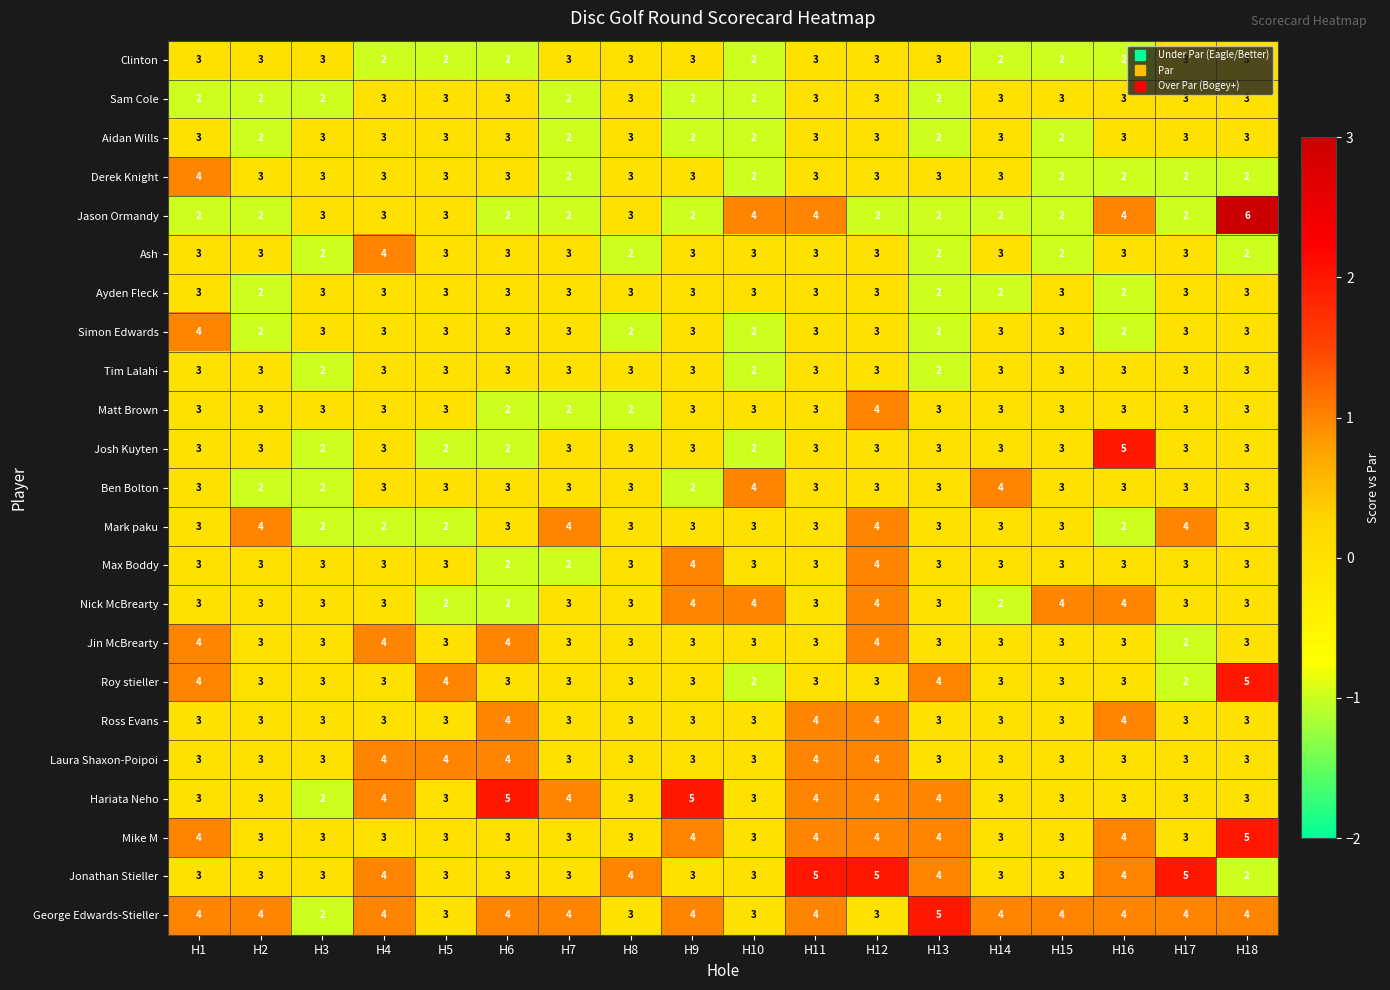

What is the total value across all series at H8?

67